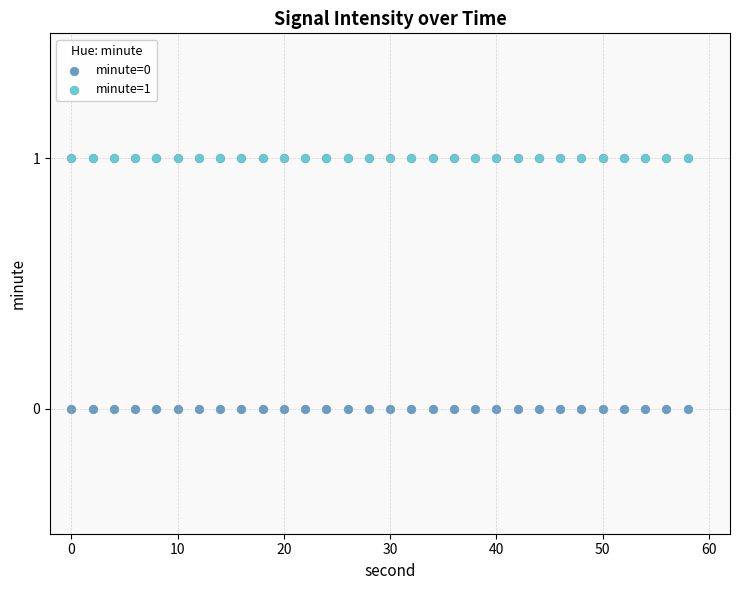

Which series contains the lowest Y value?

minute=0